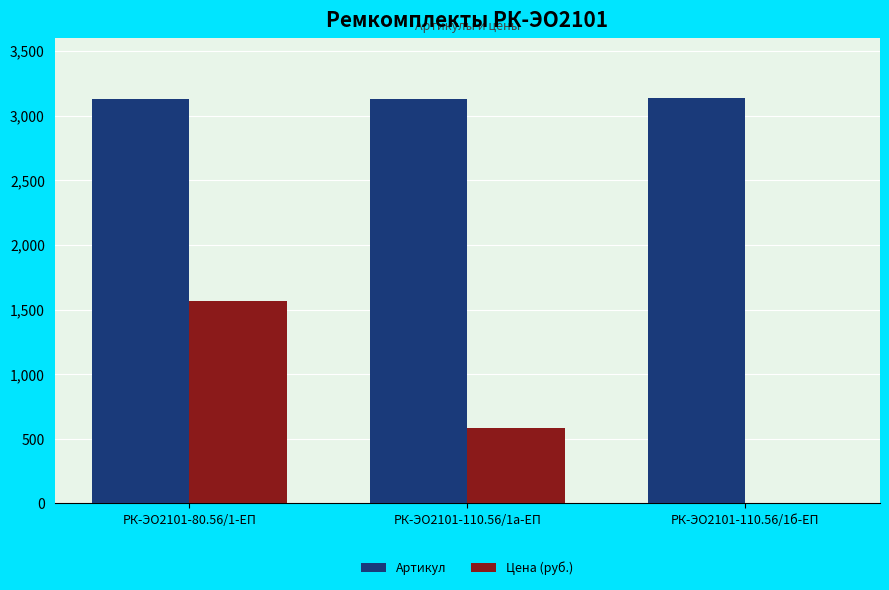

Which series has the widest spread of values?

Цена (руб.)